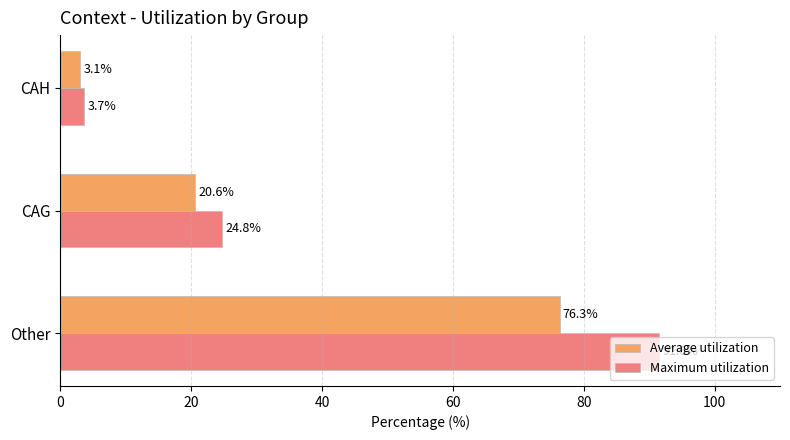

Rank the categories by Average utilization value from highest to lowest.

Other, CAG, CAH